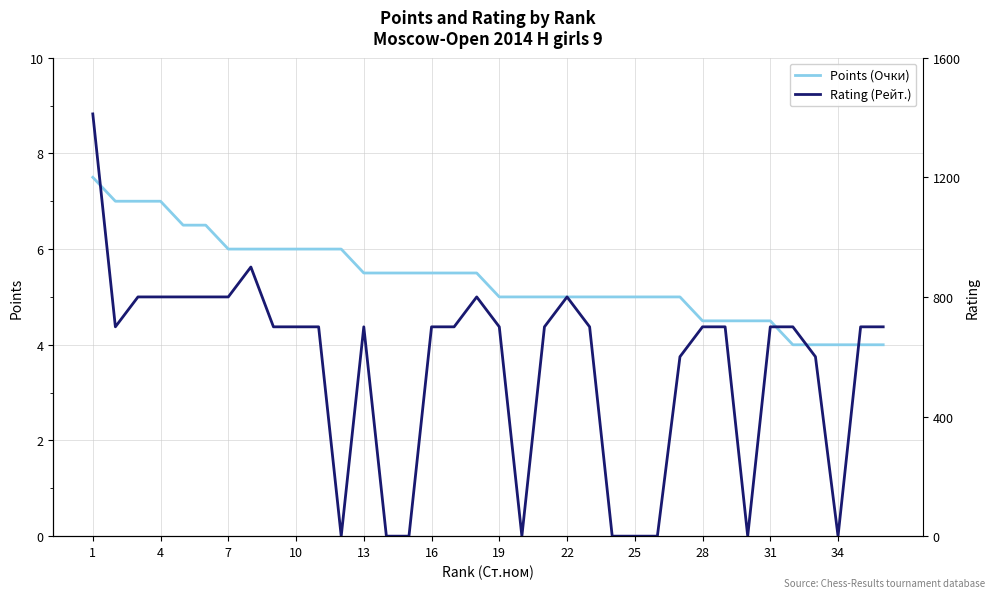

Is it true that Points (Очки) equals 8.3 at 20?

False